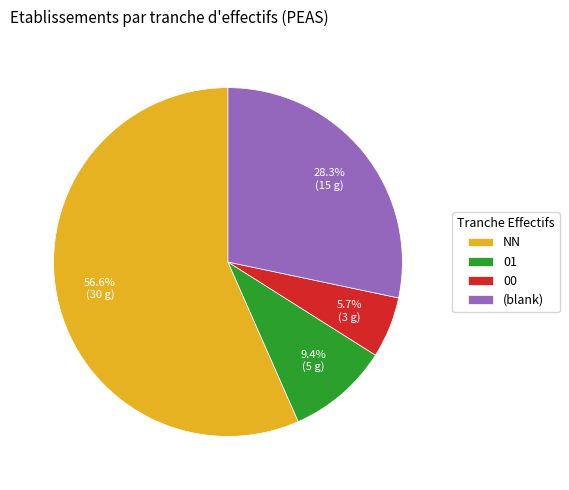

Which has a higher value, 01 or 00?

01